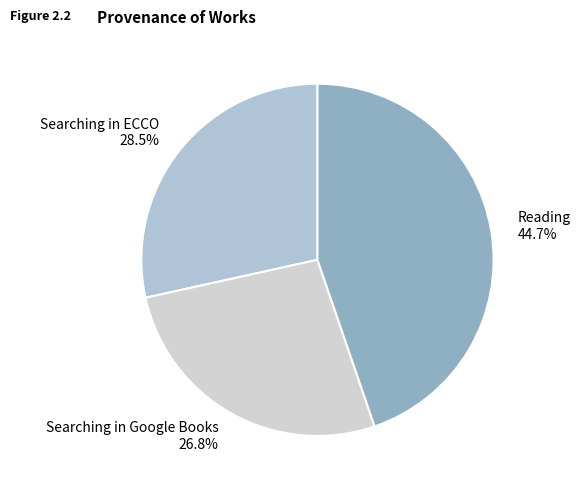

To the nearest percent, what is the difference between the Searching in ECCO and Searching in Google Books slice percentages?

2%